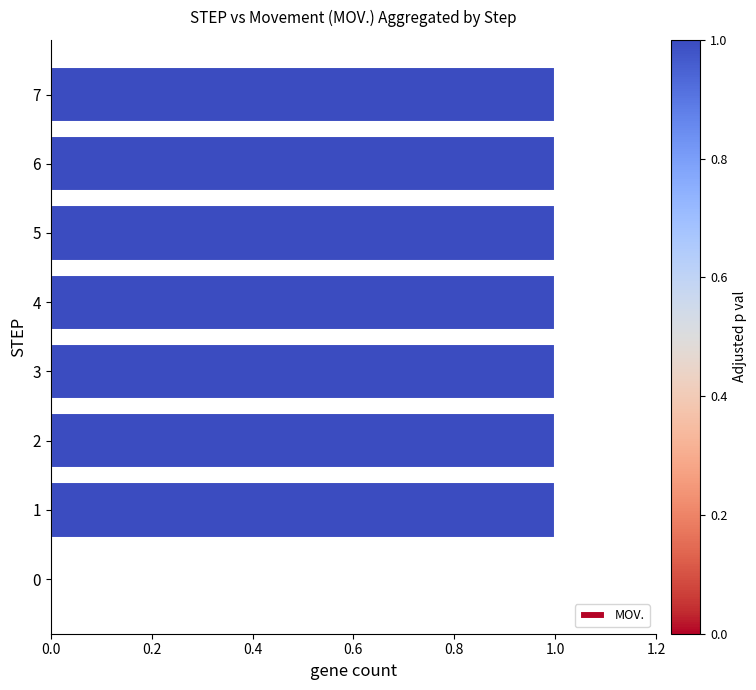

The chart shows a value of 2 at 3. True or false?

False